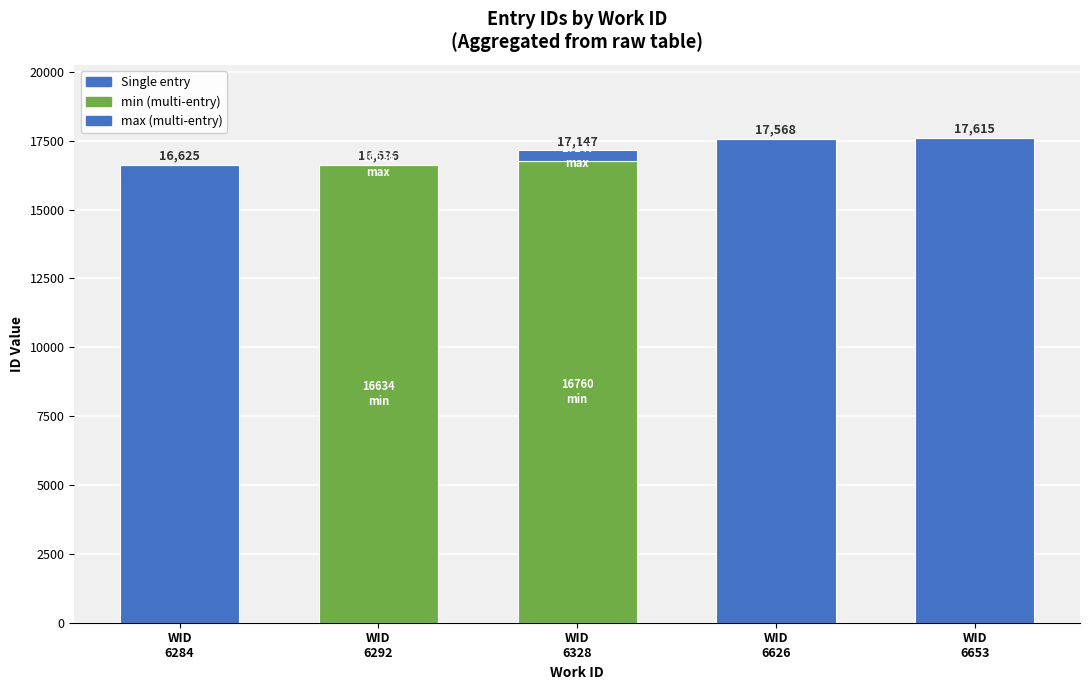

At which category is the sum across all series the highest?

WID
6653